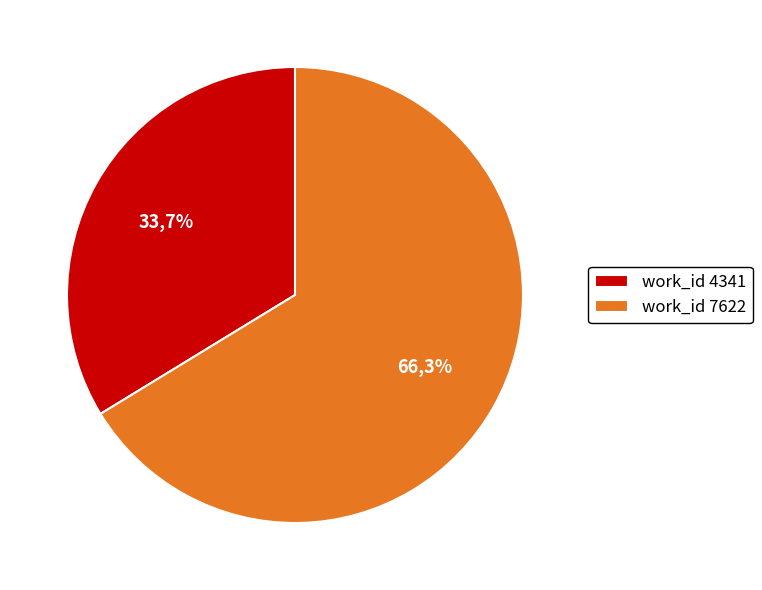

Is there a majority slice in this chart?

Yes